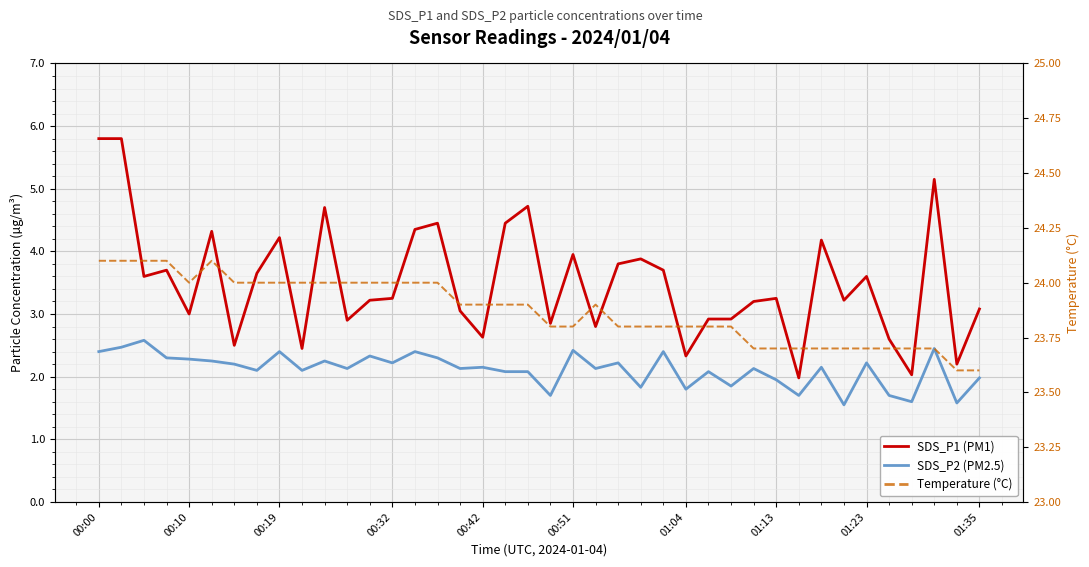

At 00:51, list the series in order from largest to smallest.

Temperature (°C), SDS_P1 (PM1), SDS_P2 (PM2.5)